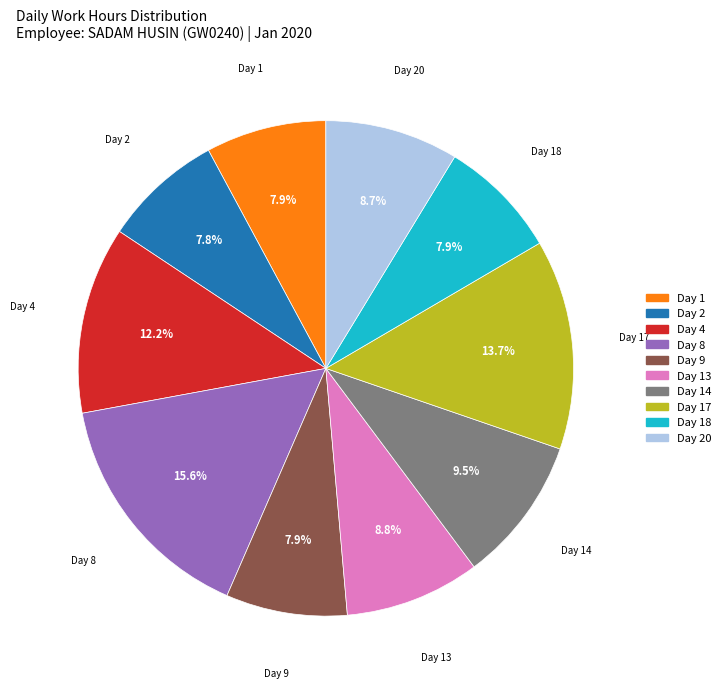

Is there a majority slice in this chart?

No